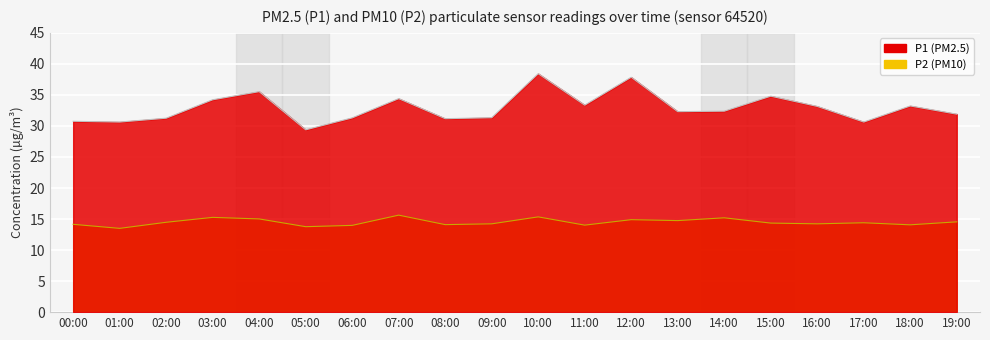

True or false: P1 and P2 cross at least once.

False